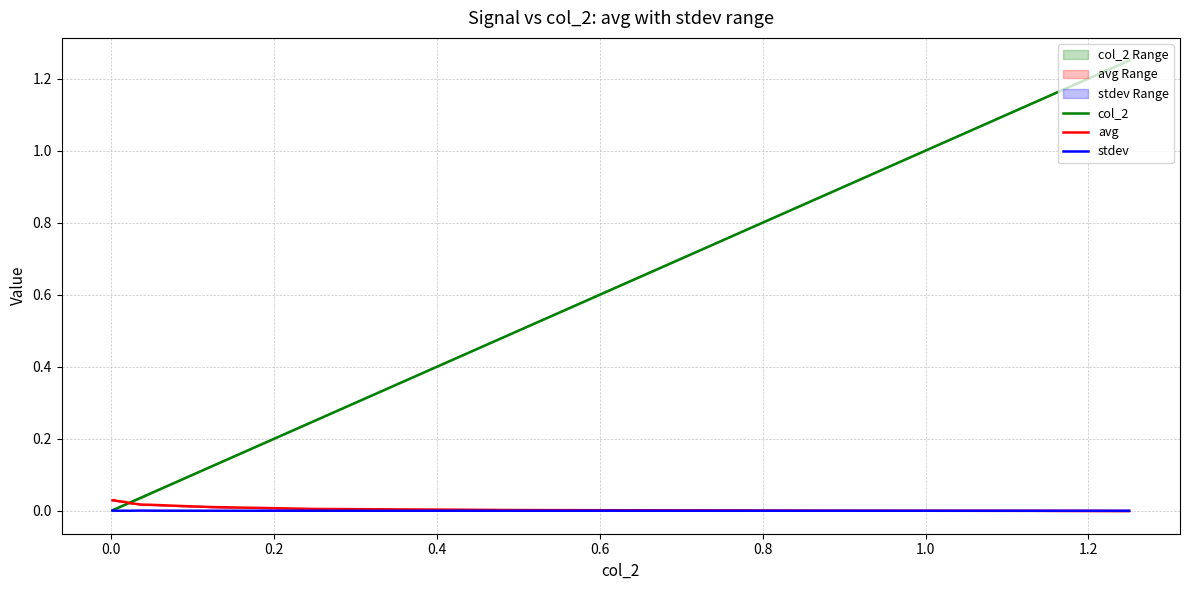

Which series has the largest range (max minus min)?

col_2